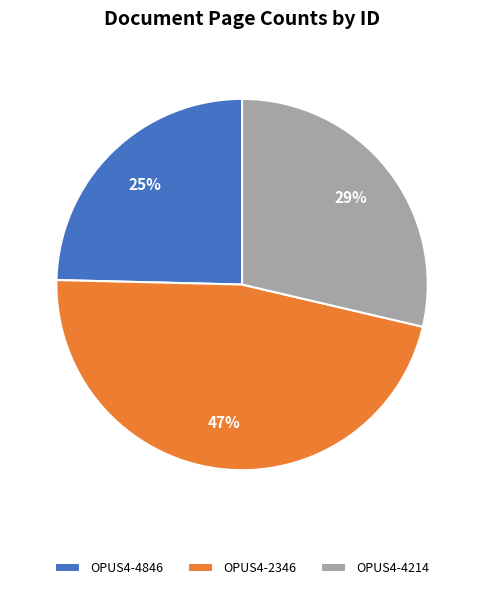

Between OPUS4-4846 and OPUS4-2346, which is larger?

OPUS4-2346